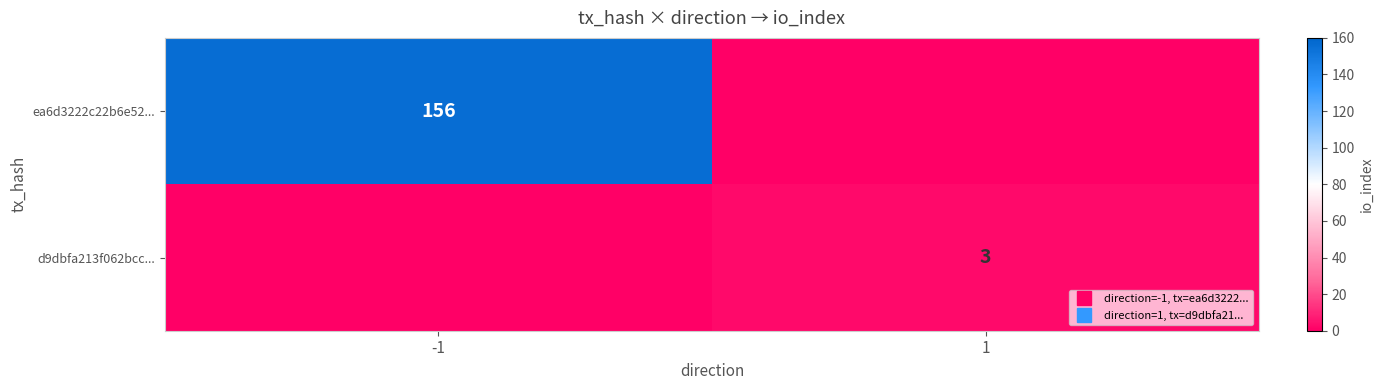

Is it true that d9dbfa213f062bcc... equals 0 at -1?

True